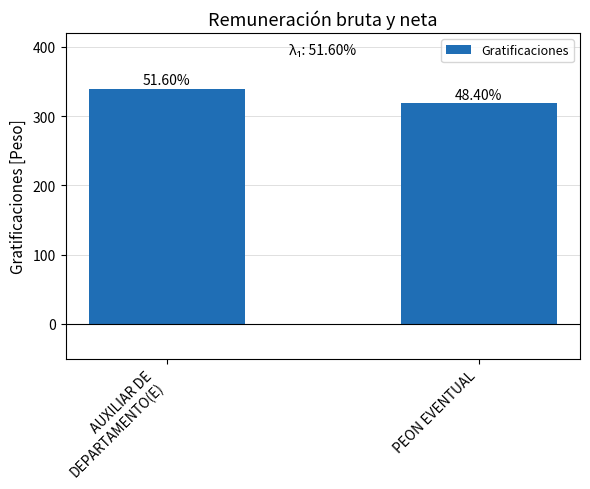

How many bars are there in total?

2